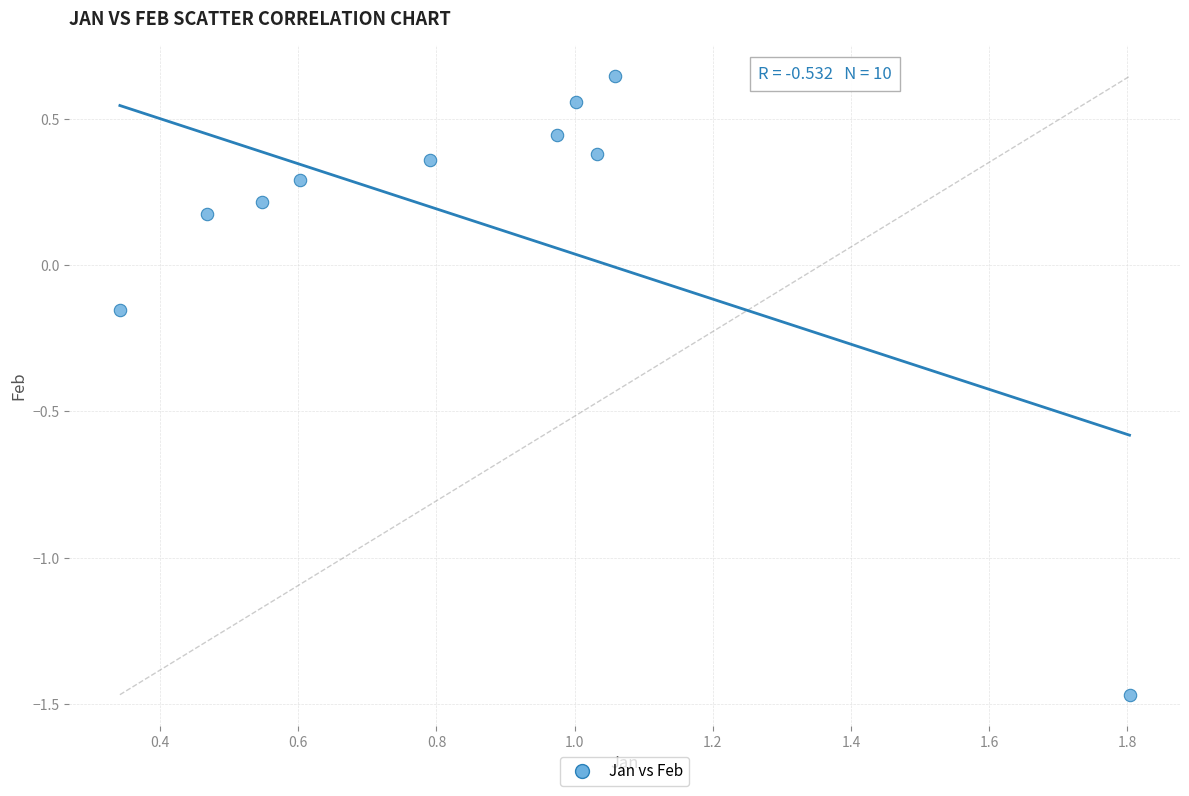

What is the range of Y values (max minus min)?

2.1